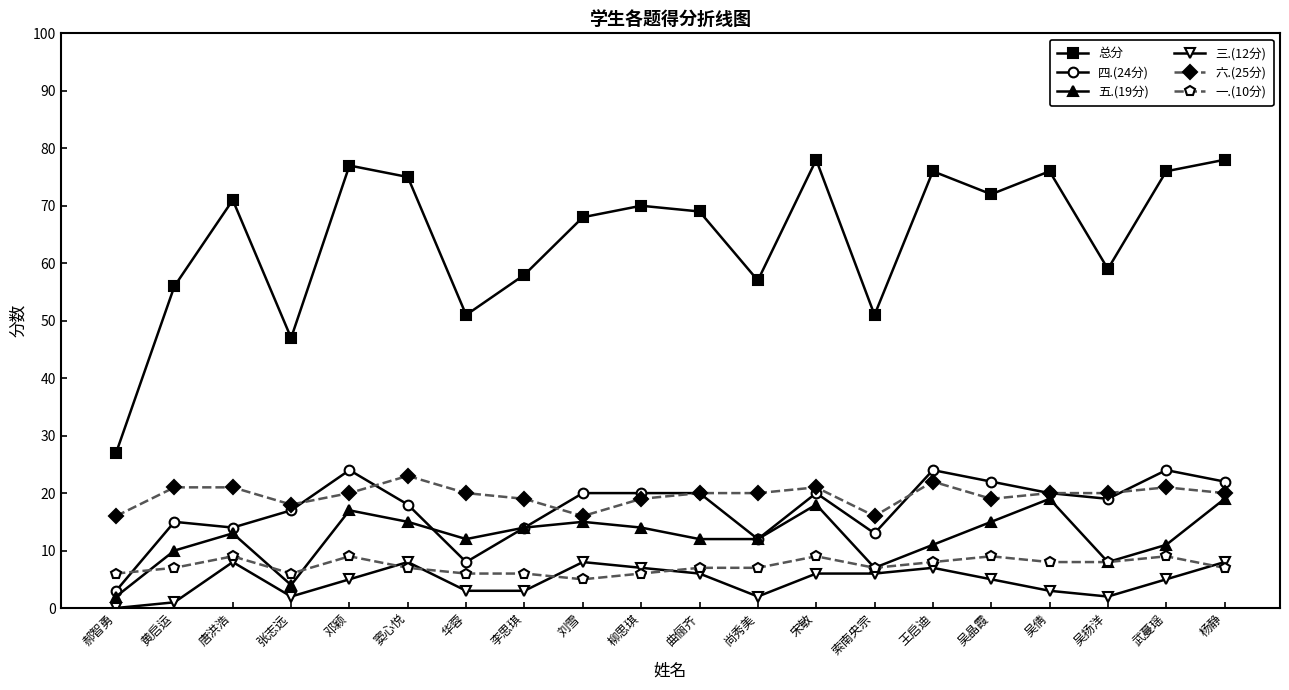

The value of 一.(10分) at 杨静 is 4. True or false?

False